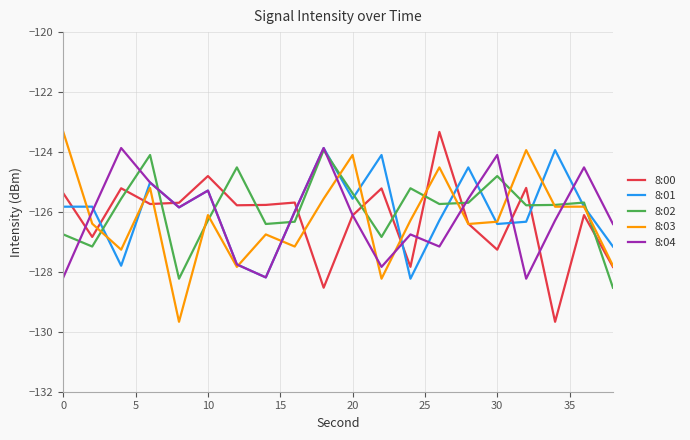

What is the smallest value displayed?

-129.7